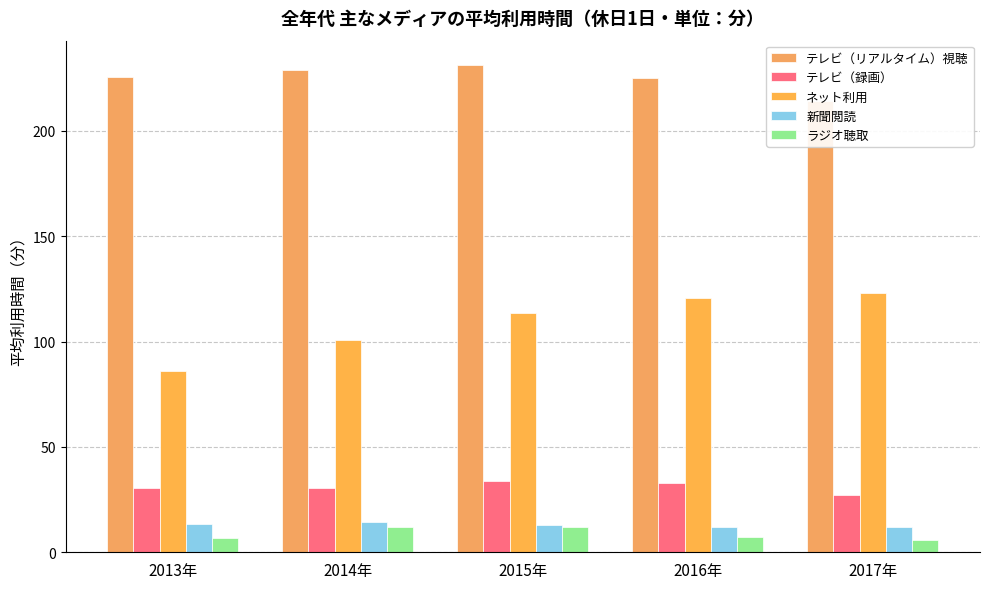

How many bars are there in total?

25